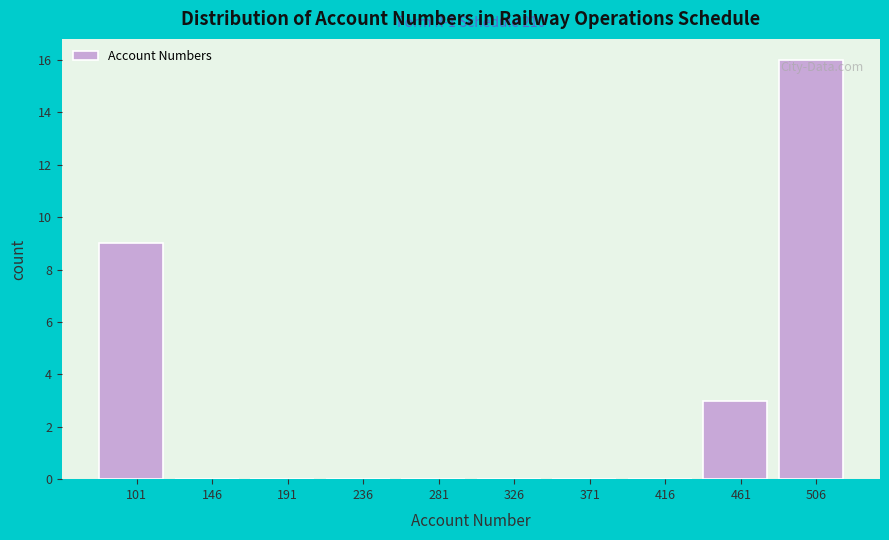

Reading left to right, transcribe all the data shown in this chart.

101=9	146=0	191=0	236=0	281=0	326=0	371=0	416=0	461=3	506=16